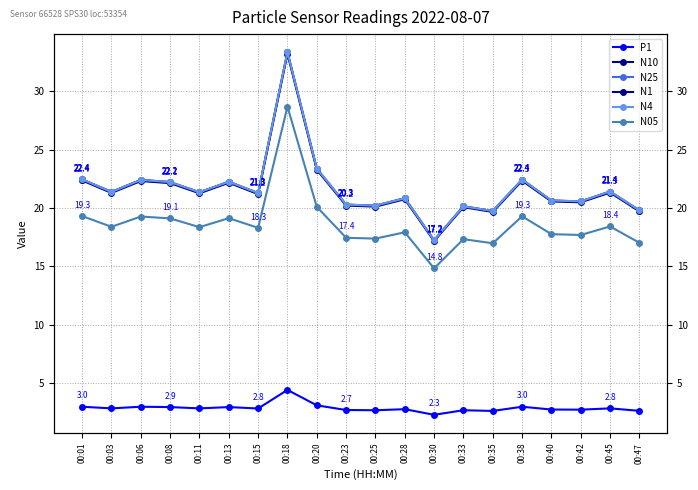

Which series has the widest spread of values?

N25